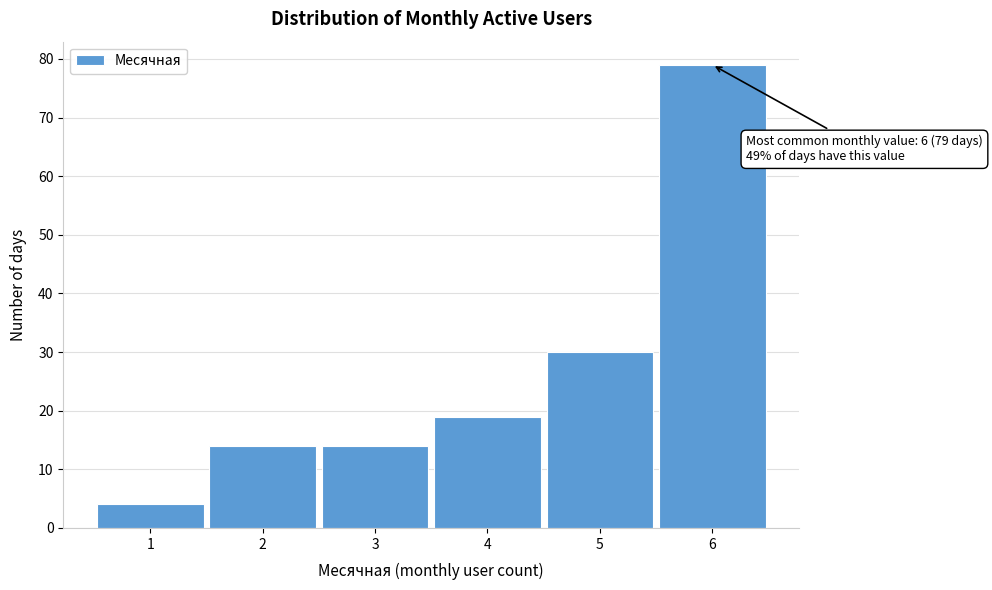

Over which range of the x-axis is the bar tallest?

5.5 to 6.5